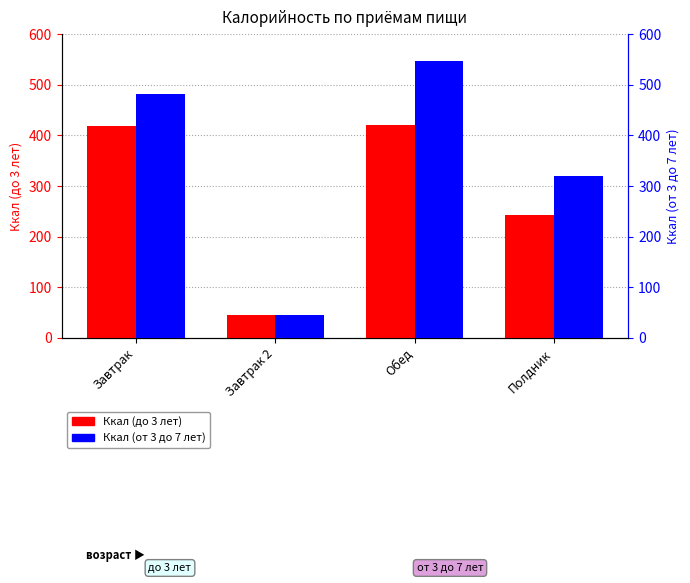

What is the total value across all series at Обед?

967.0